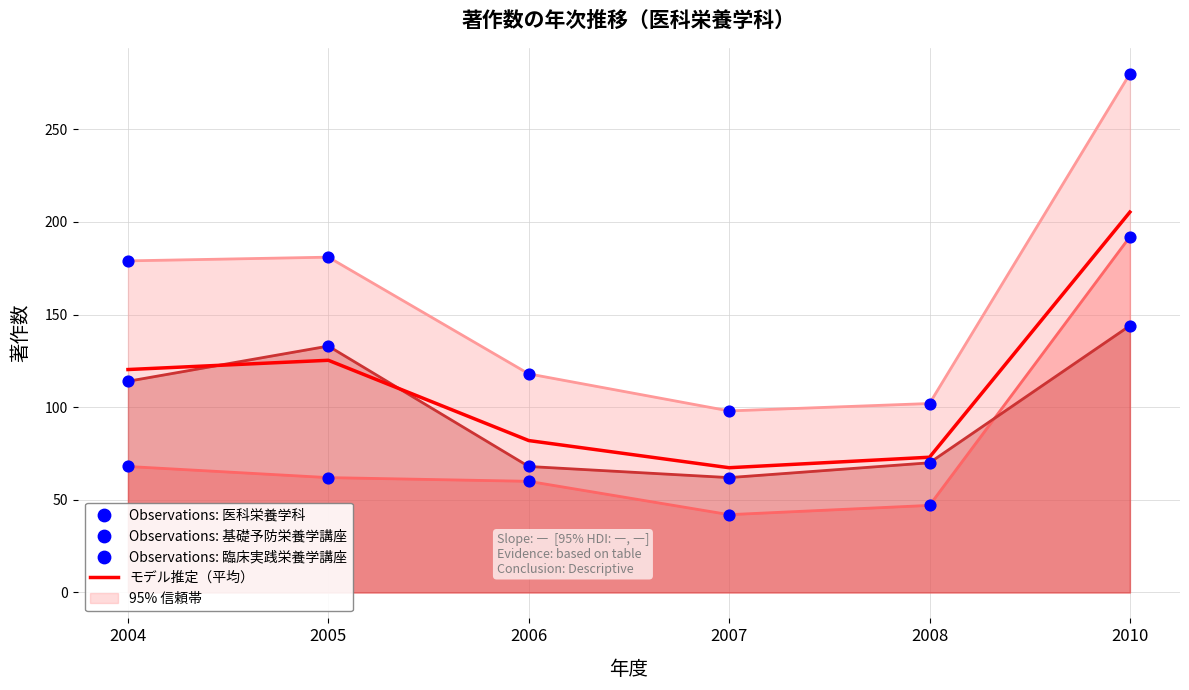

What is the ratio of the value at 2007 to the value at 2008?

0.9